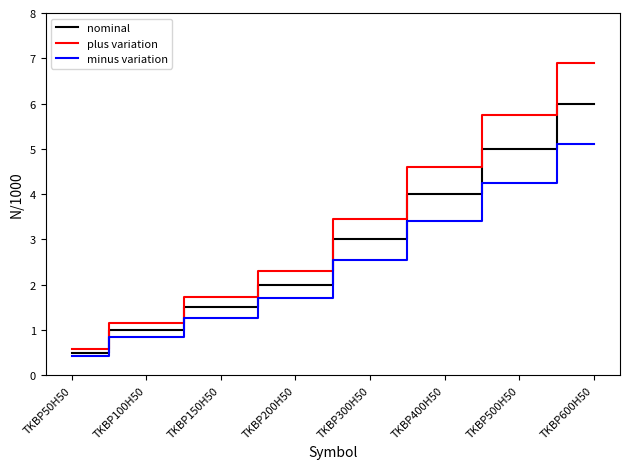

Count the number of data series in this chart.

3